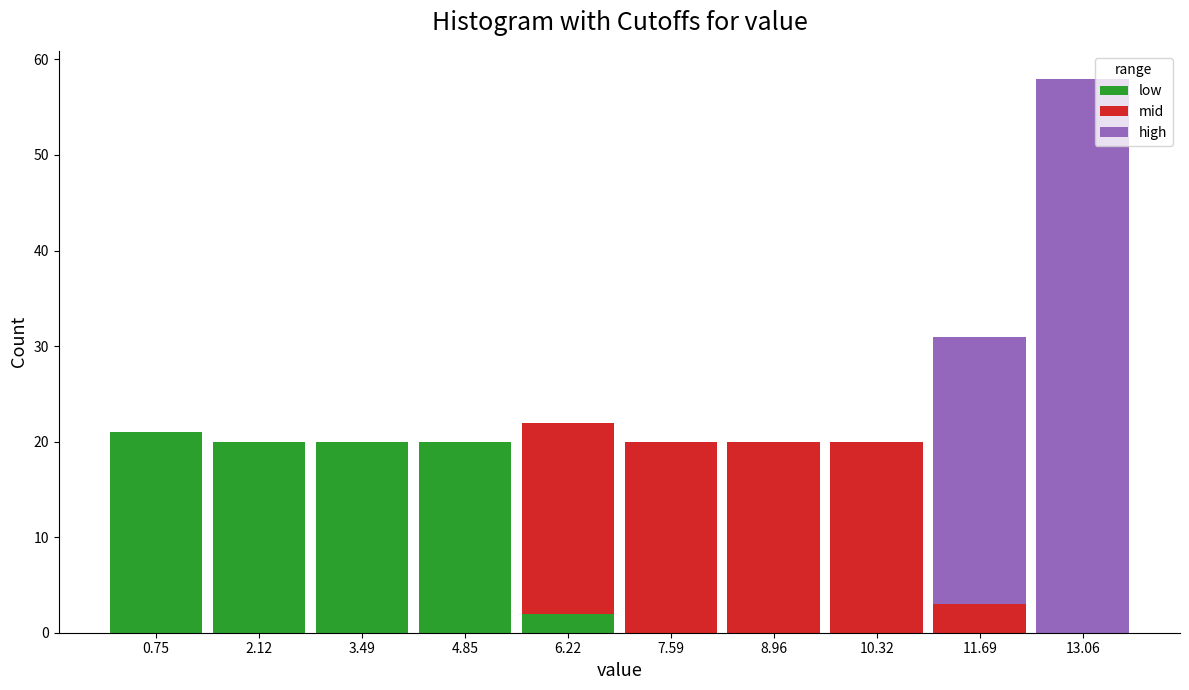

Reading left to right, transcribe the values for low.

0.75=21	2.12=20	3.49=20	4.85=20	6.22=2	7.59=0	8.96=0	10.32=0	11.69=0	13.06=0